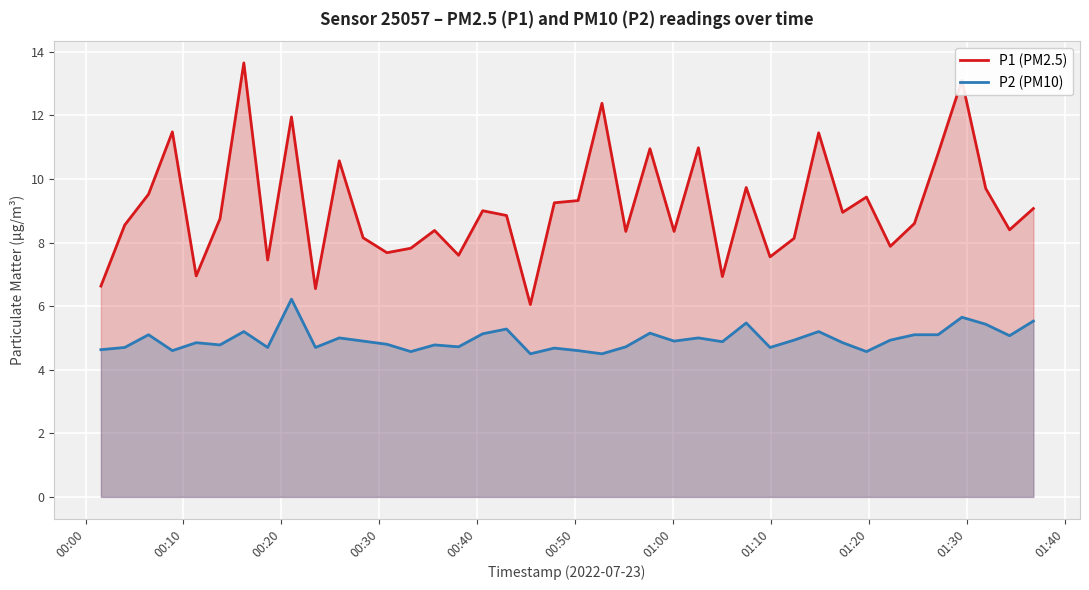

What are all the series names shown in the legend?

P1 (PM2.5), P2 (PM10)